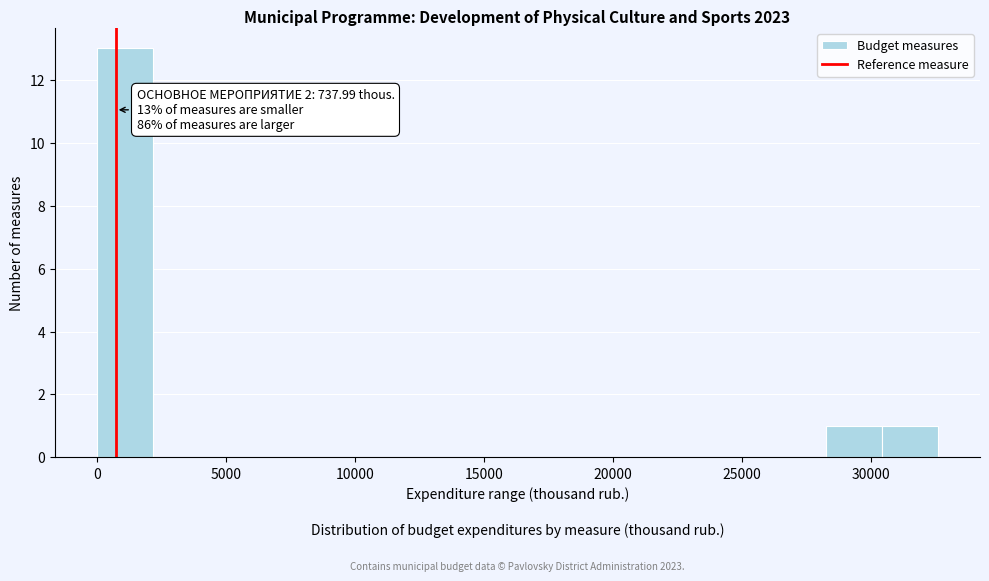

Over which range of the x-axis is the bar tallest?

0 to 2000